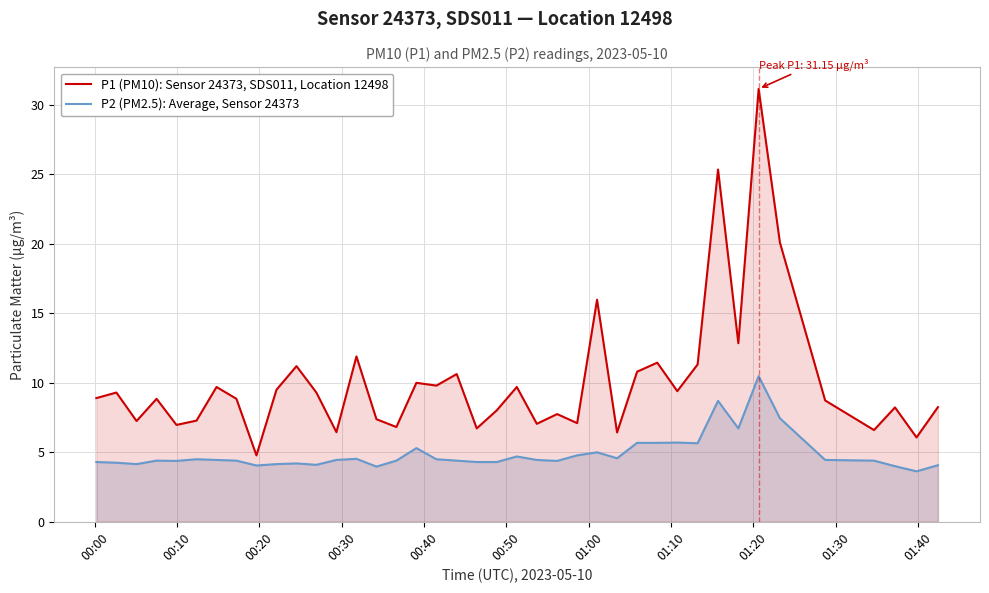

What is the maximum value shown in the chart?

31.1